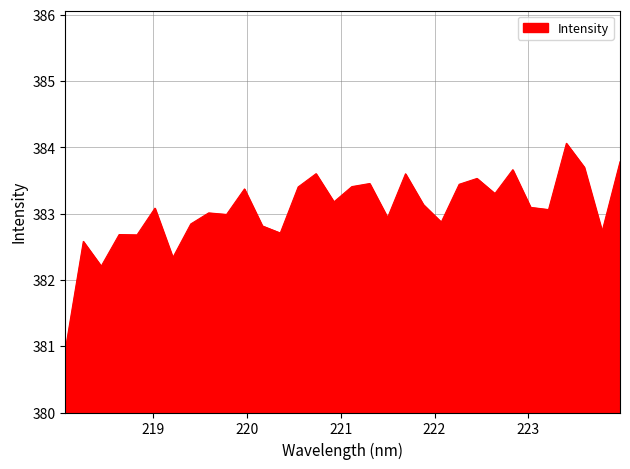

What is the maximum value shown in the chart?

384.1